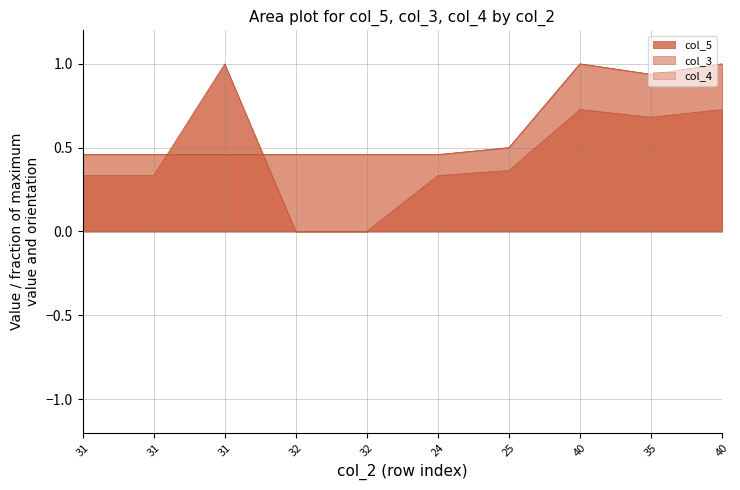

True or false: col_3 and col_4 intersect in this chart.

False